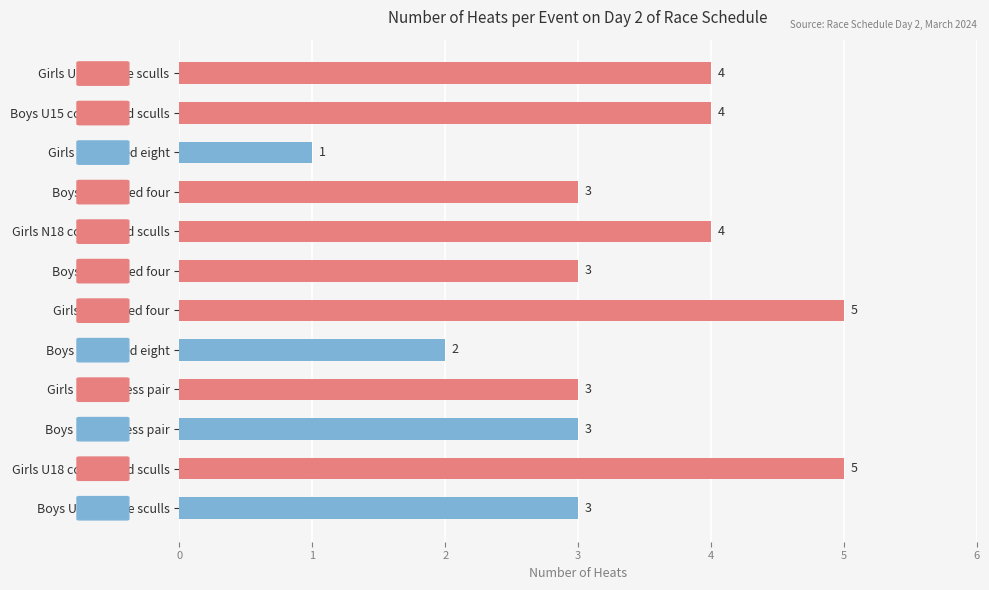

What is the value of the 9th bar from the top?

3